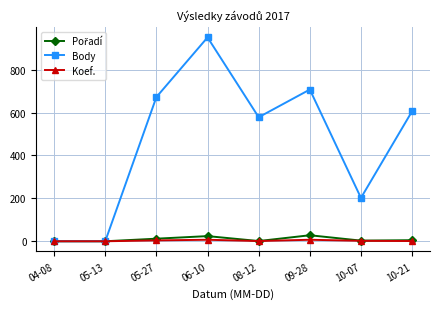

How many interior local peaks does the Body series have?

2